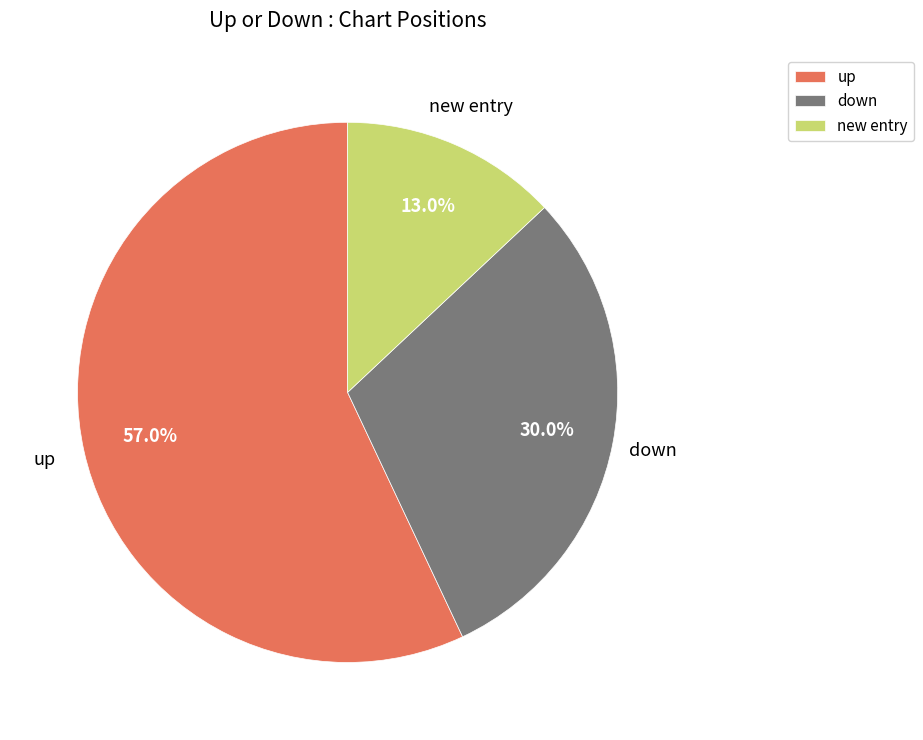

The up slice represents 57% of the pie. True or false?

True